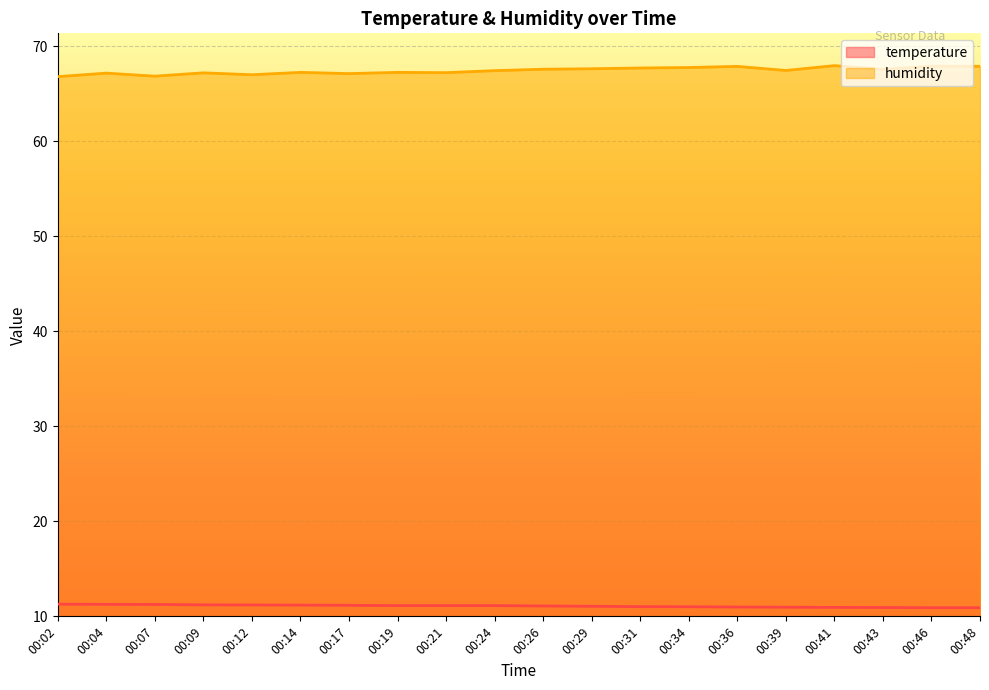

Reading left to right, what are all the values shown in this chart?

temperature: 11.3	11.3	11.2	11.2	11.2	11.2	11.2	11.1	11.1	11.1	11.1	11.1	11.0	11.0	11.0	11.0	10.9	10.9	10.9	10.9
humidity: 66.8	67.2	66.8	67.2	67.0	67.2	67.1	67.2	67.2	67.4	67.6	67.6	67.7	67.8	67.9	67.4	68.0	67.6	67.9	67.9